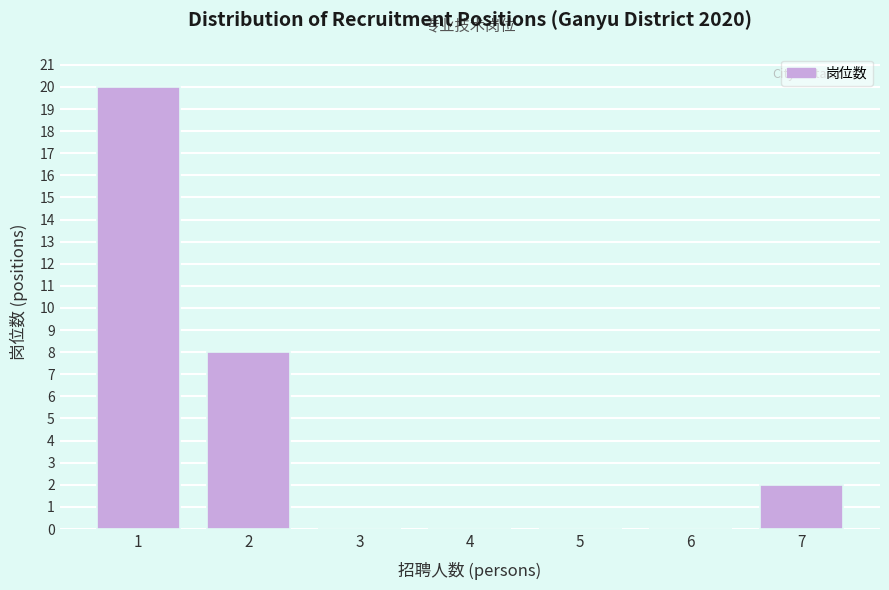

Reading left to right, list all the values displayed in this chart.

1=20	2=8	3=0	4=0	5=0	6=0	7=2